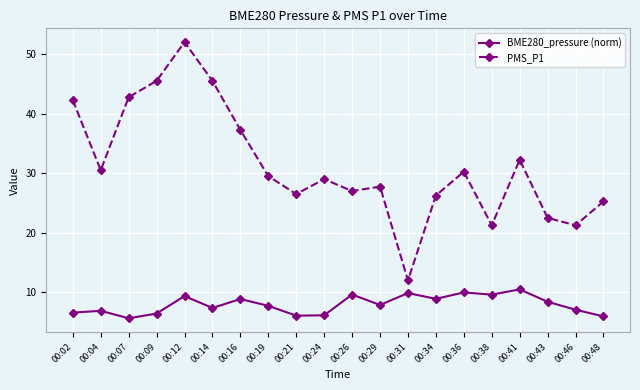

True or false: PMS_P1 and BME280_pressure (norm) intersect in this chart.

False